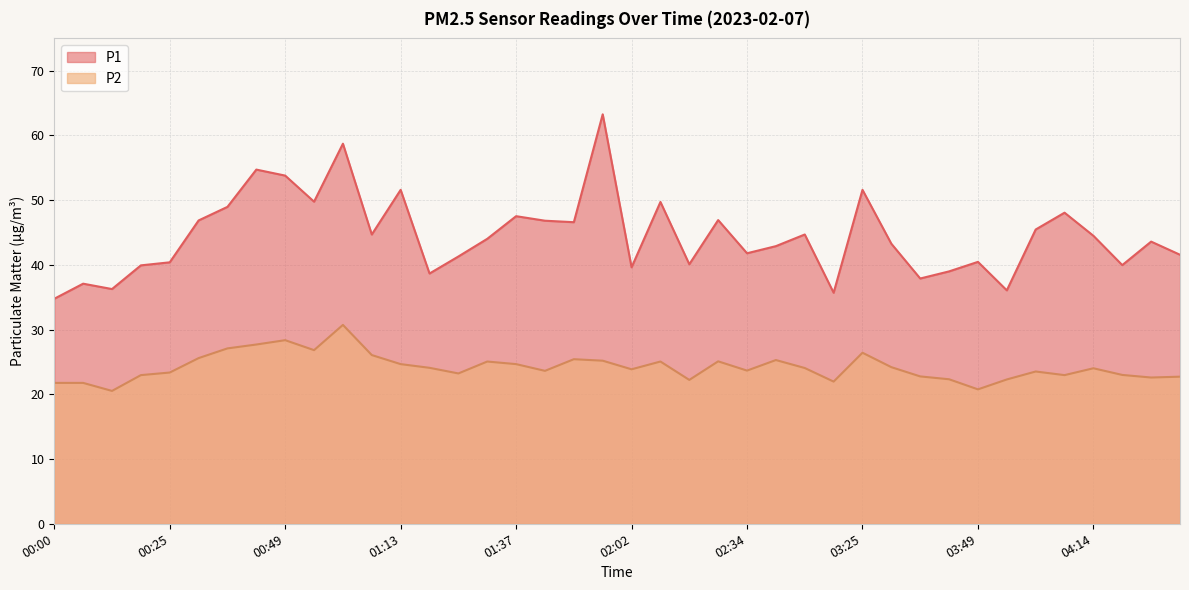

Where does the P1 series first go above 44?

00:31